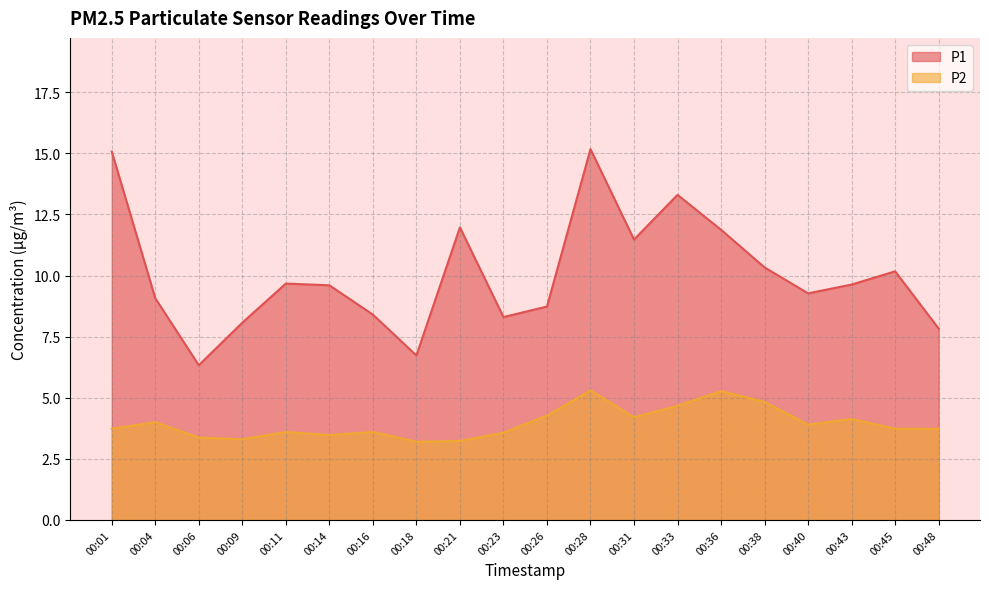

What is the value of the P2 point at the 5th from the left?

3.6